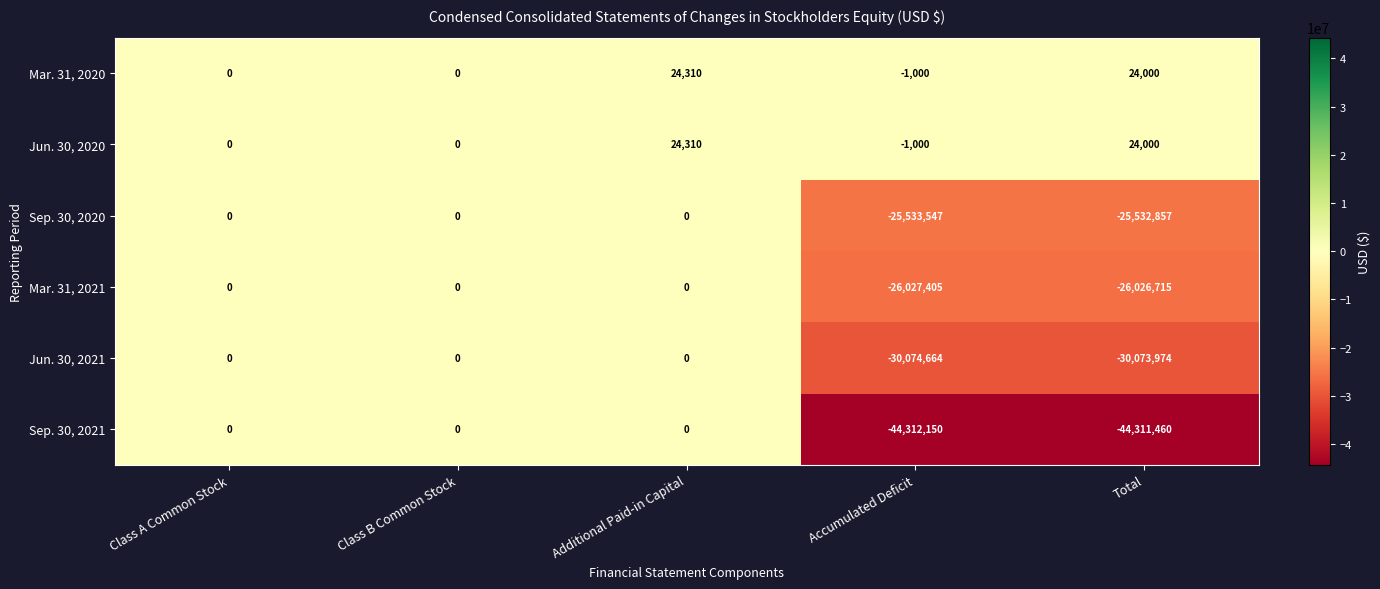

At which category is the sum across all series the highest?

Additional Paid-in Capital